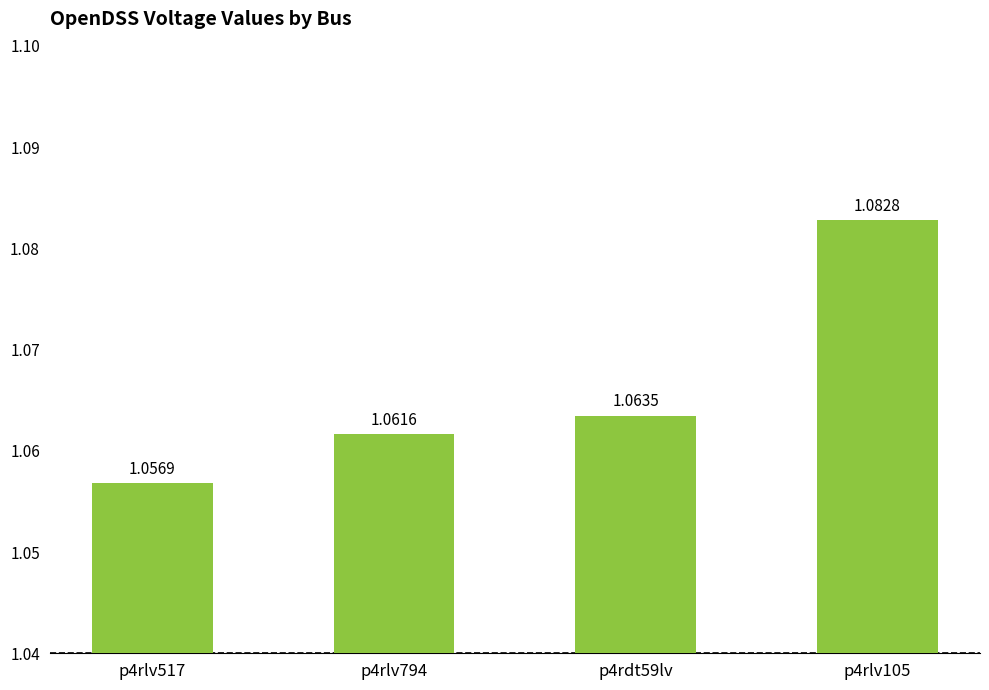

How many bars are there in total?

4